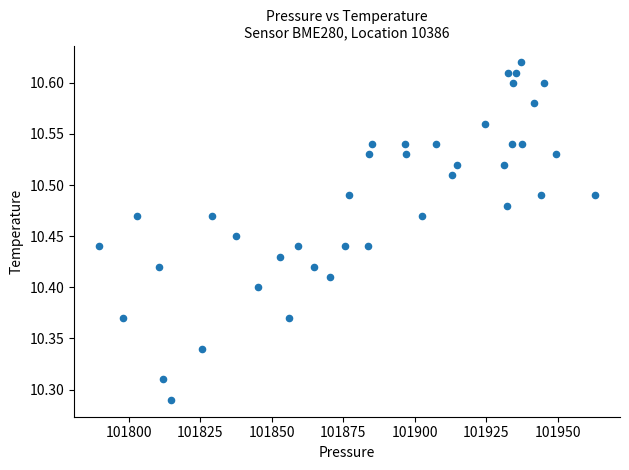

What is the range of X values (max minus min)?

173.5